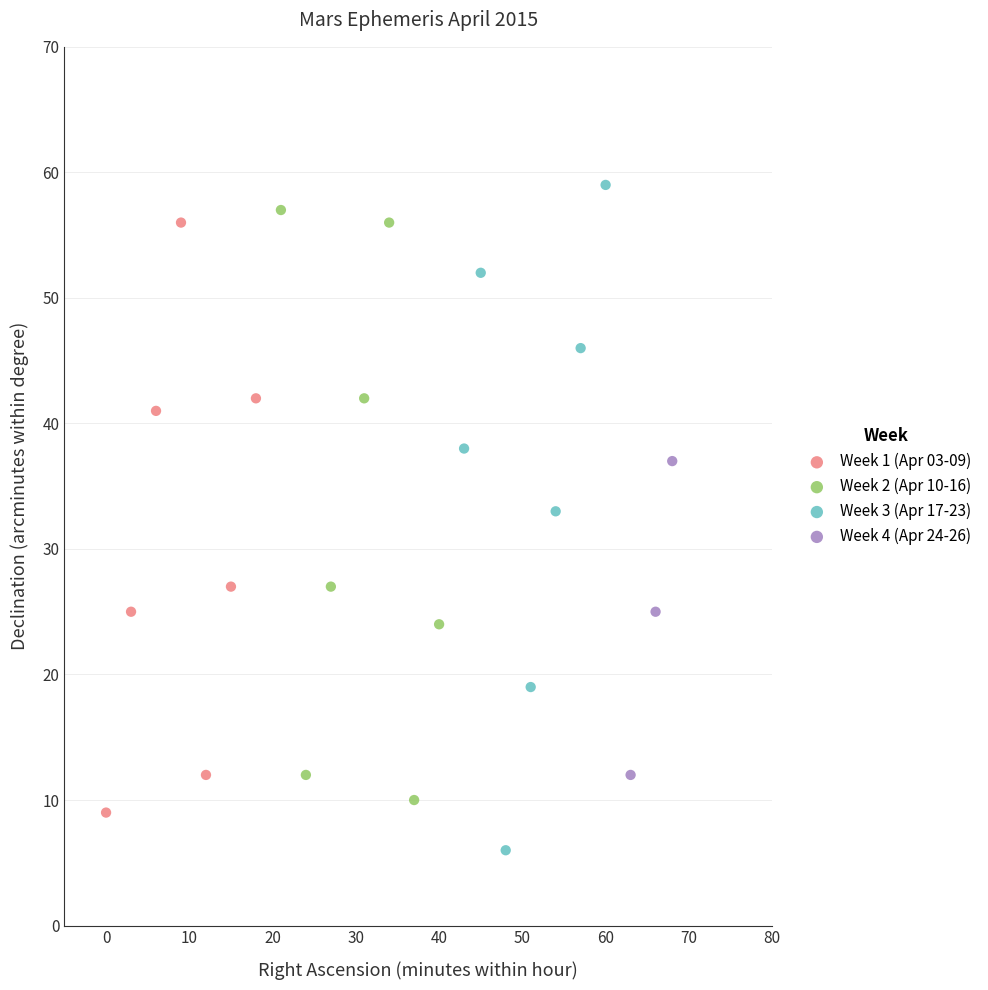

Which series has the widest spread of Y values?

Week 3 (Apr 17-23)